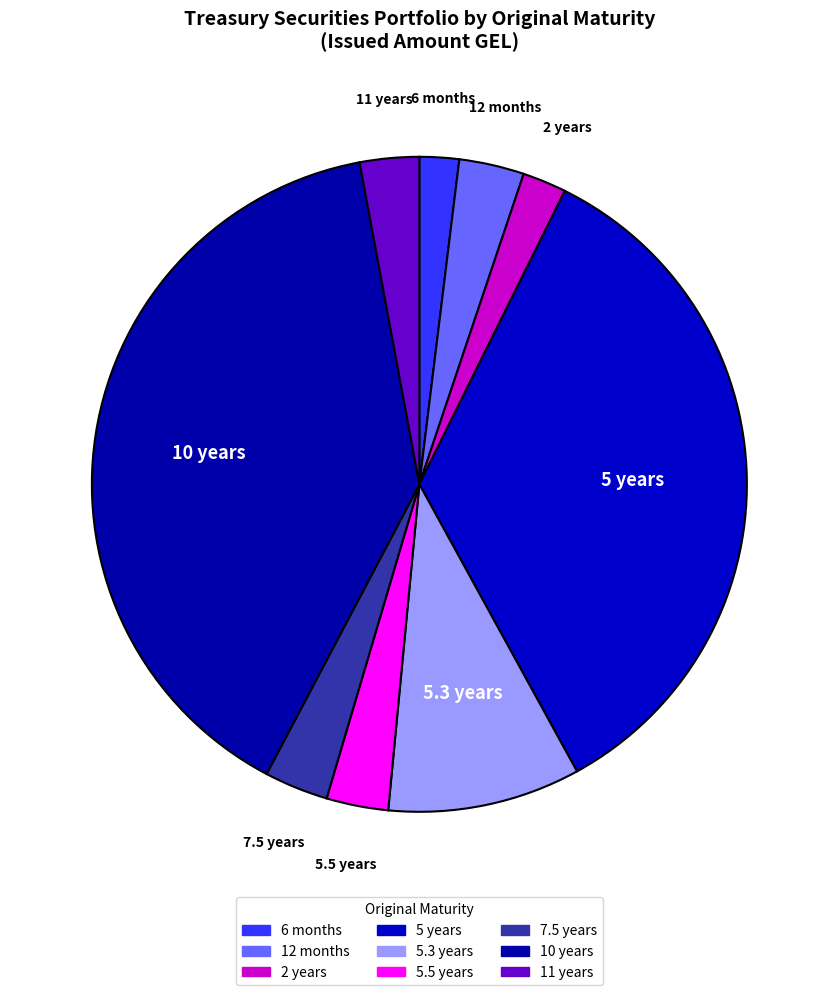

Does any single category account for the majority?

No